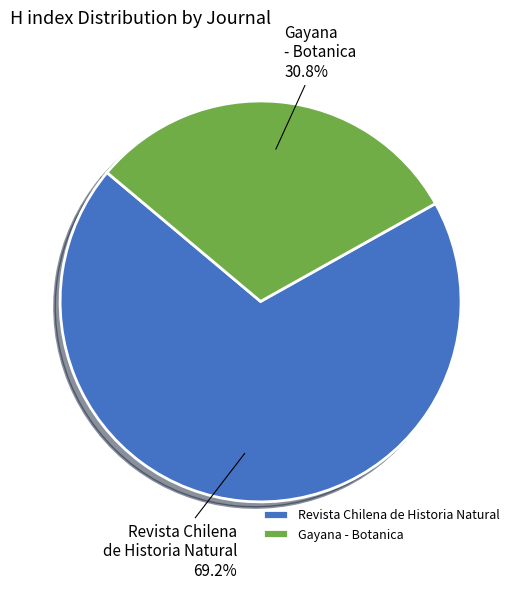

The Revista Chilena de Historia Natural slice represents 69% of the pie. True or false?

True